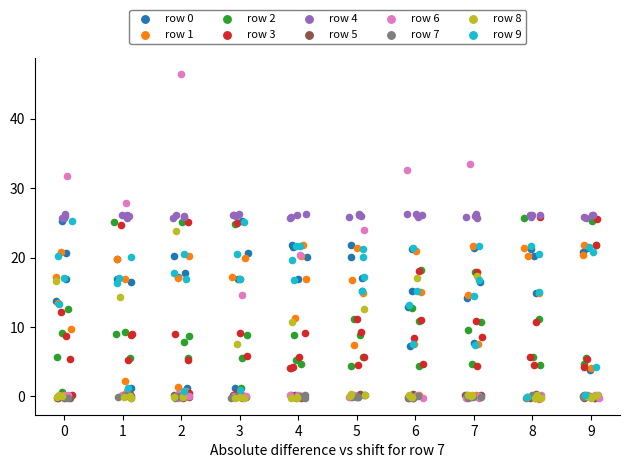

Which series reaches the maximum Y coordinate?

row 6